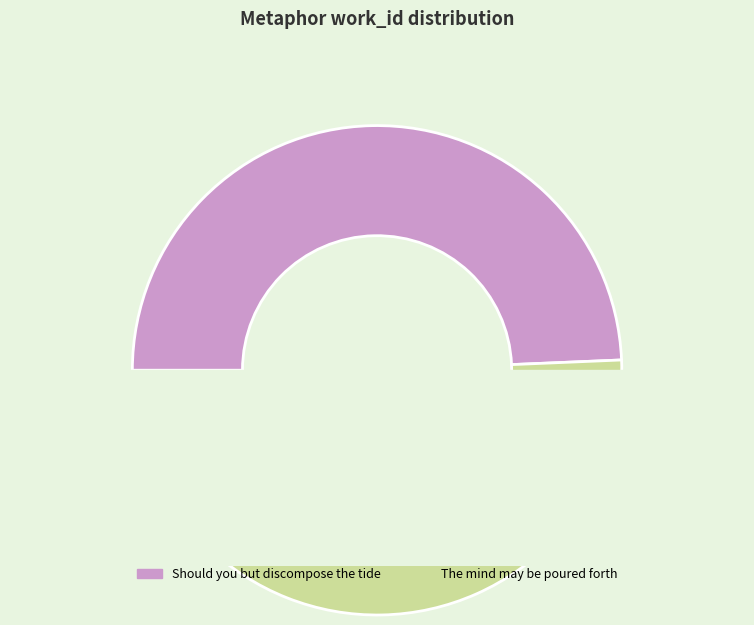

Which slice is the smallest?

Should you but discompose the tide